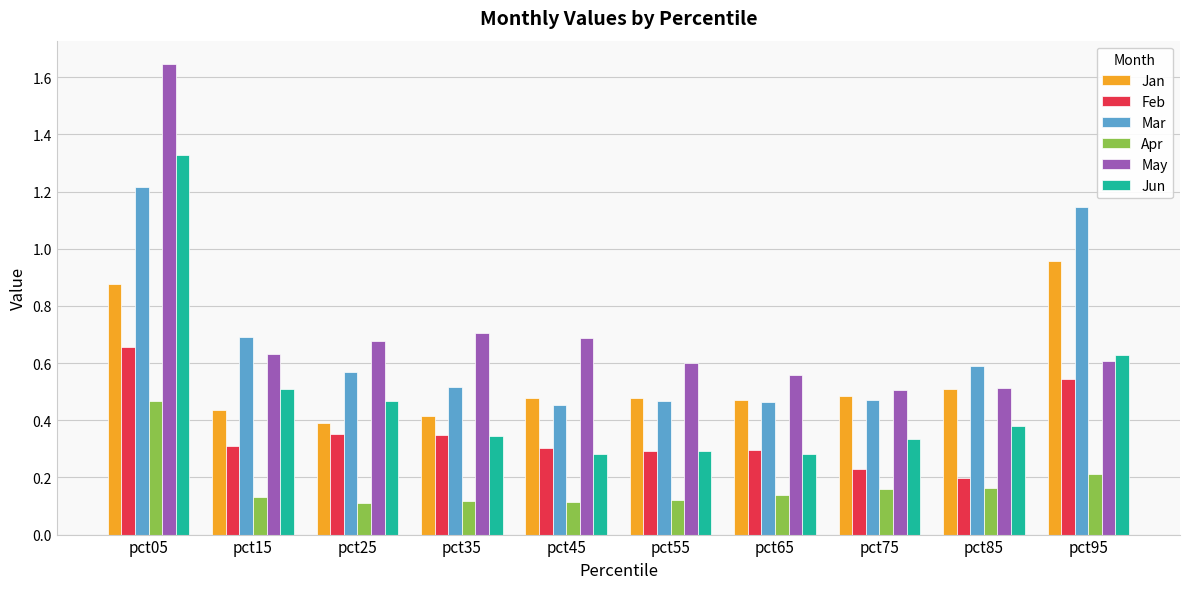

At which category does the chart reach its peak across all series?

pct05